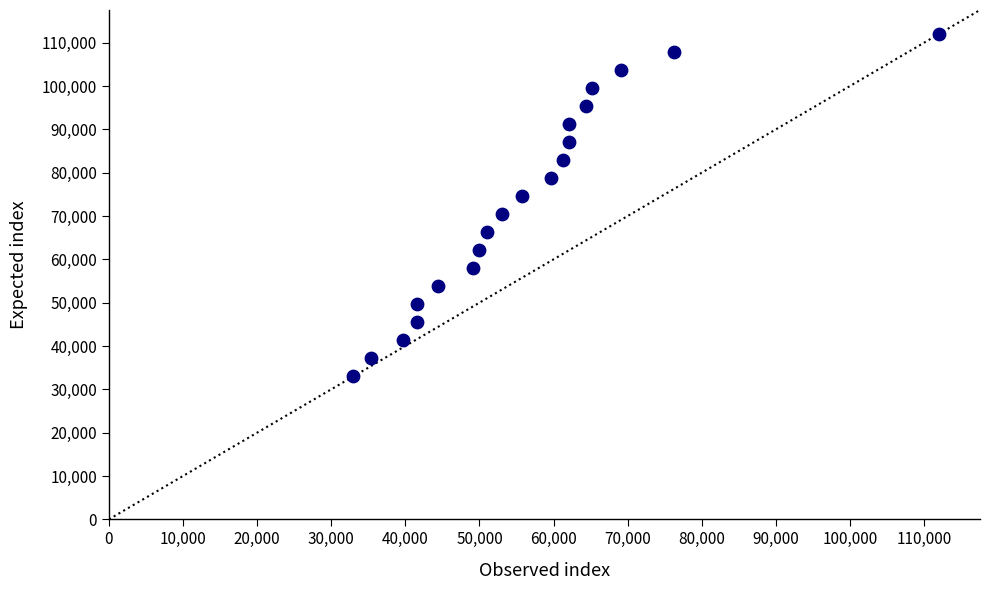

What is the range of Y values (max minus min)?

78953.6